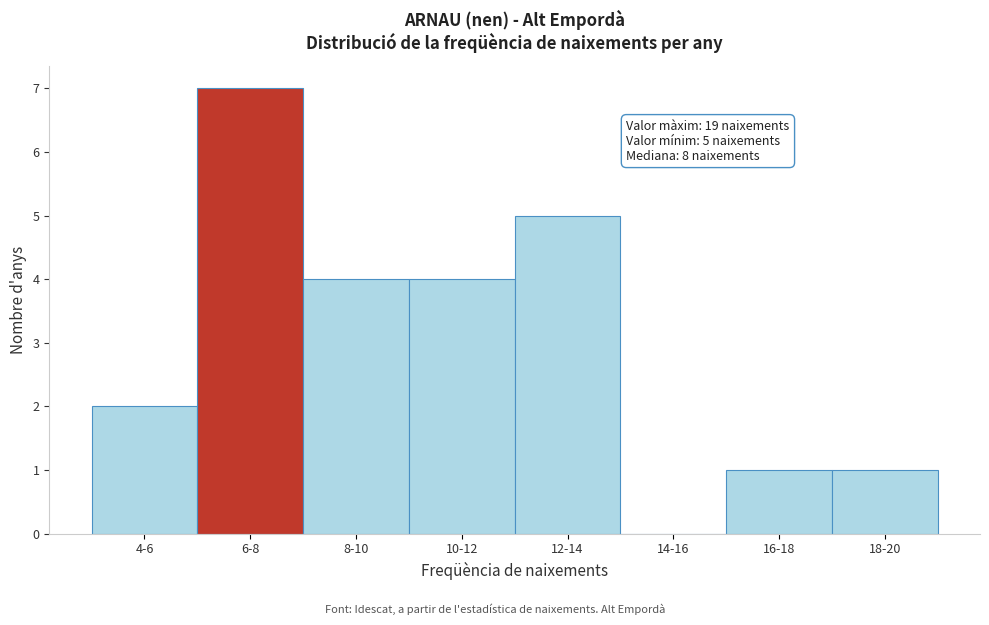

Reading right to left, list all the values displayed in this chart.

18-20=1	16-18=1	14-16=0	12-14=5	10-12=4	8-10=4	6-8=7	4-6=2